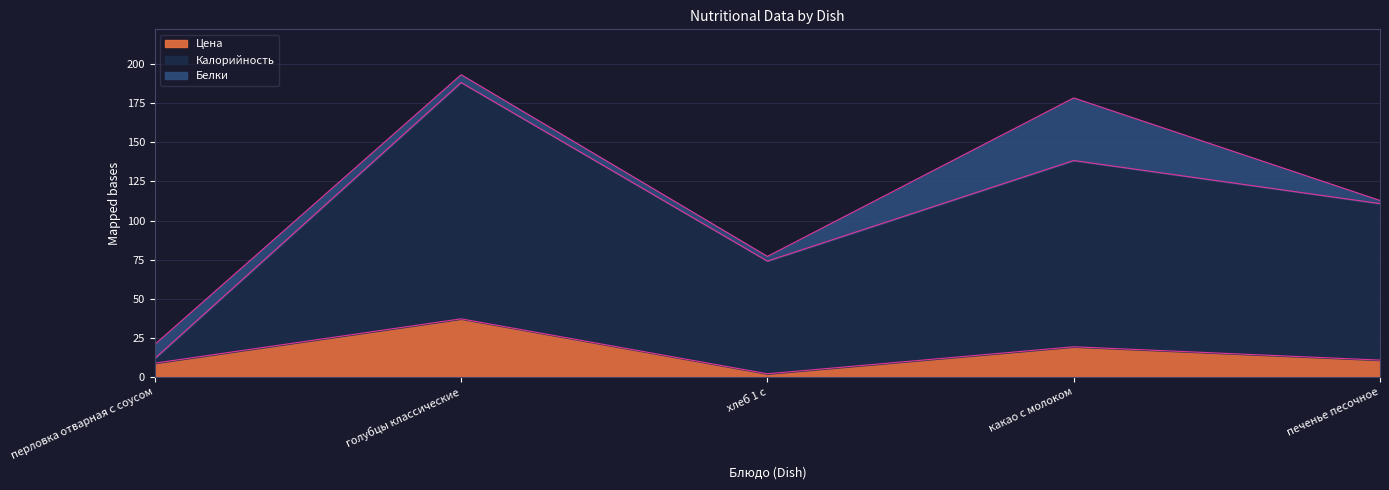

What is the sum of all Цена values?

78.5